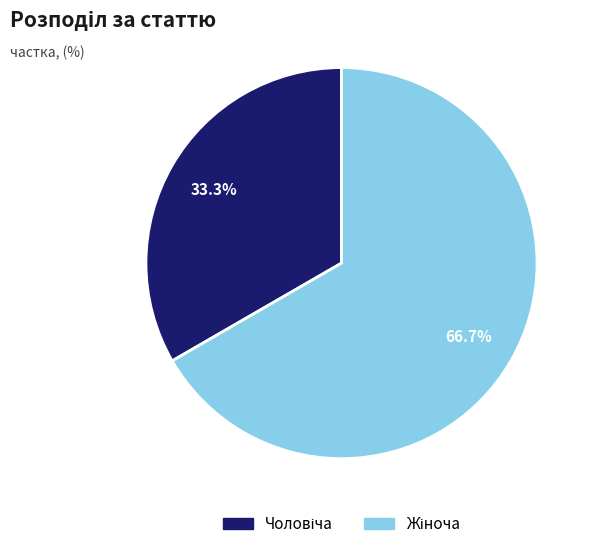

Does any single category account for the majority?

Yes